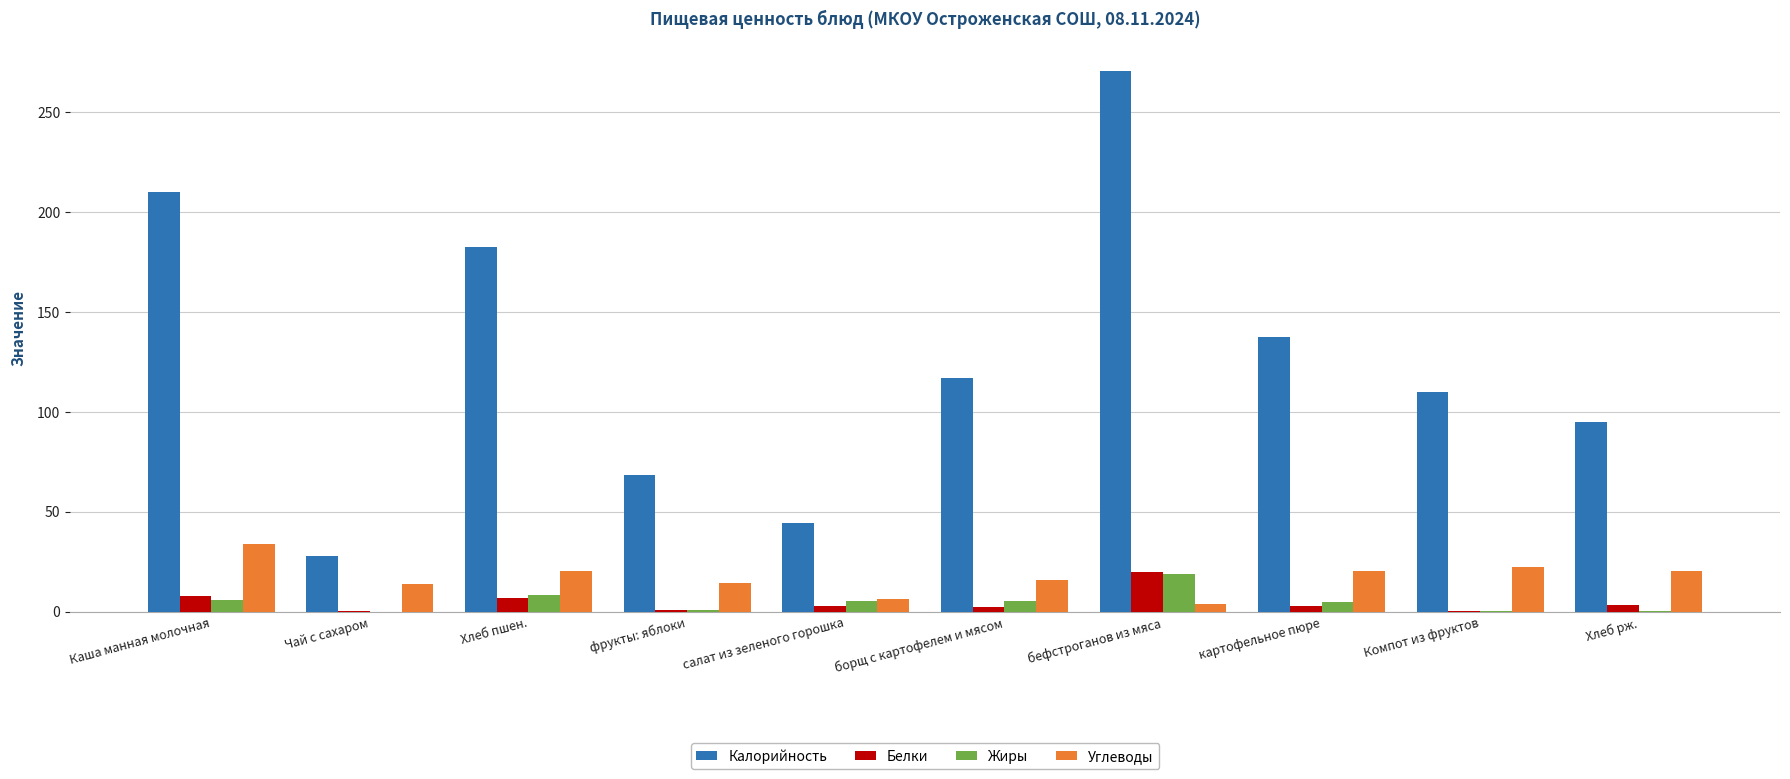

Are the bars grouped side by side (vs. stacked)?

Yes